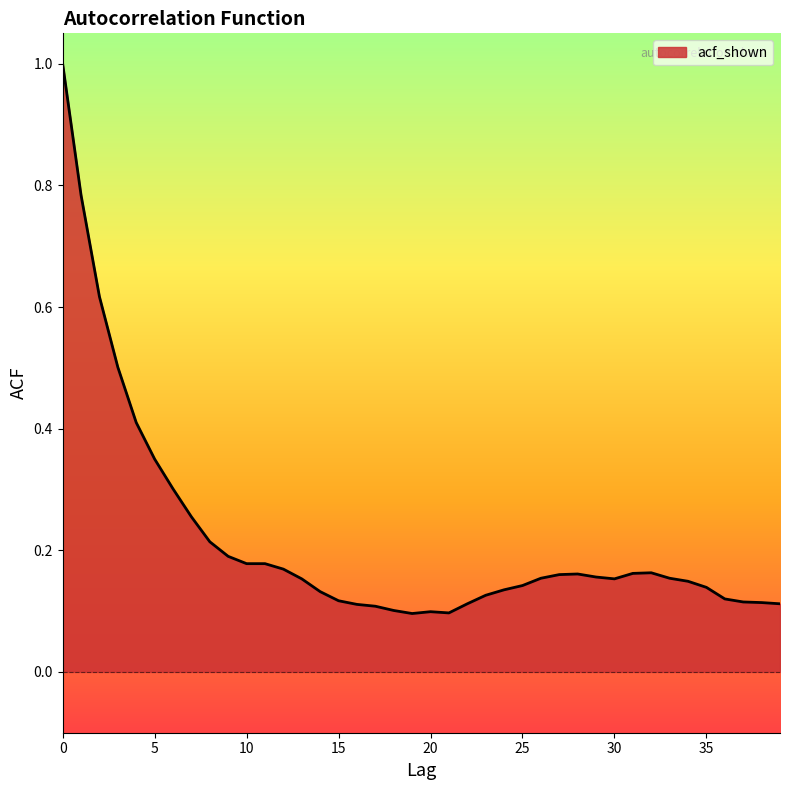

What is the difference between the maximum and minimum values?

0.9